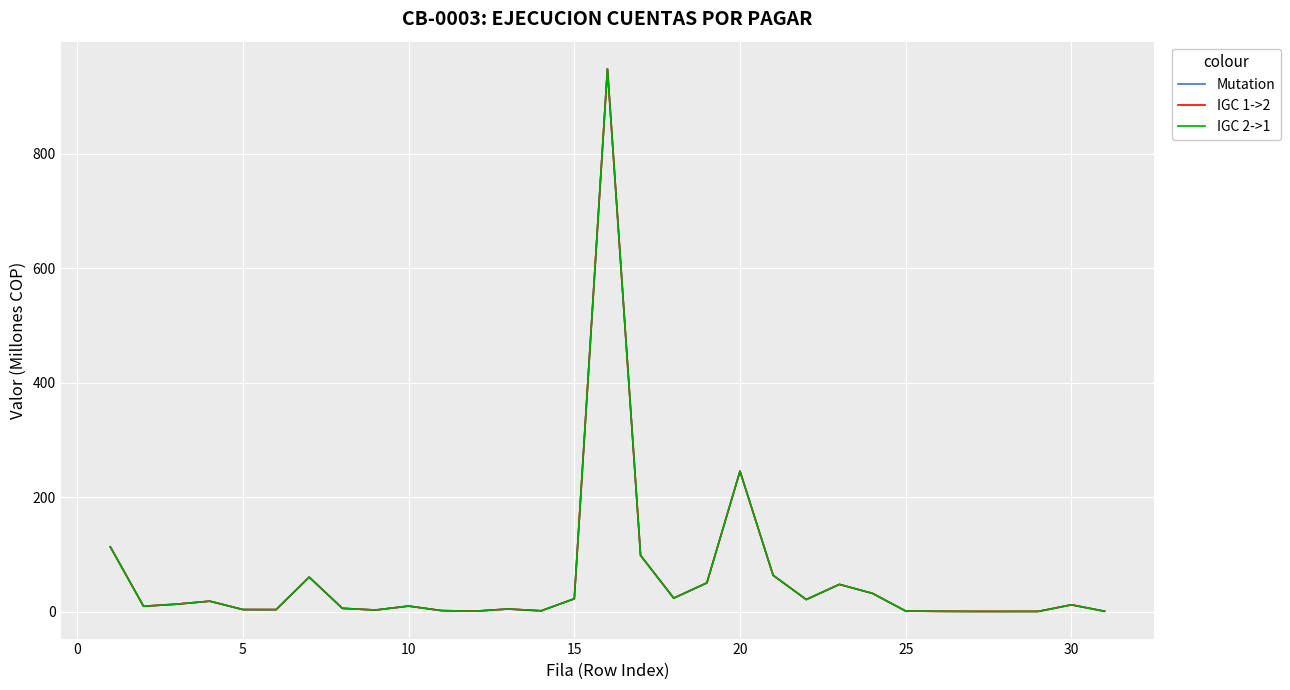

What is the smallest value displayed?

0.1